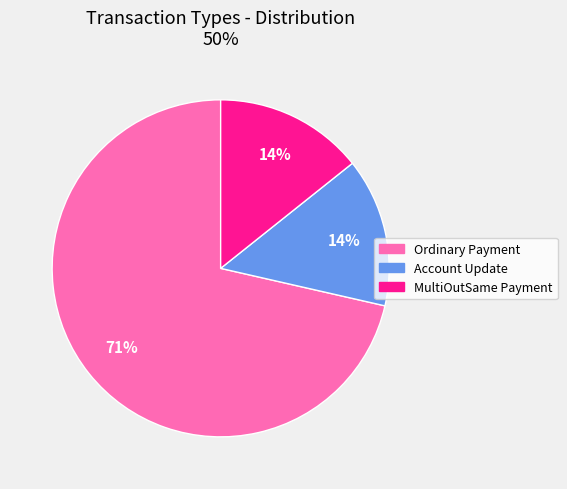

Is it true that MultiOutSame Payment is 3% of the pie?

False